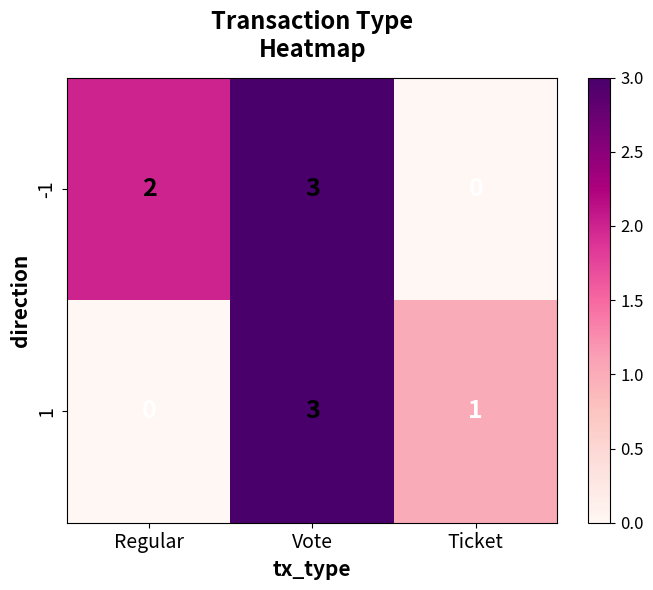

Which series has the largest total across all categories?

-1